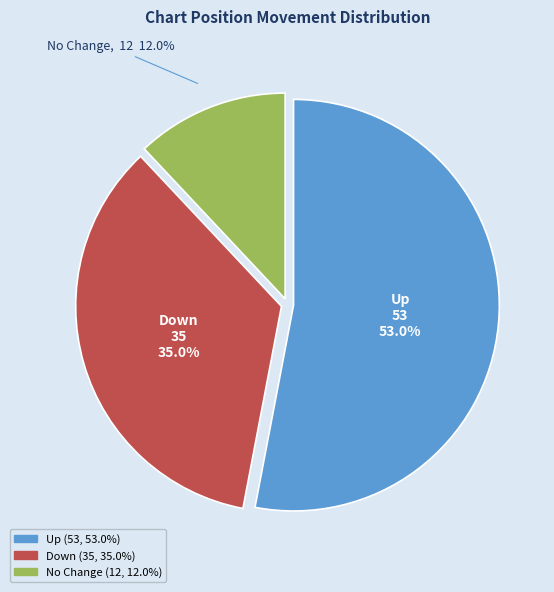

Is there a majority slice in this chart?

Yes